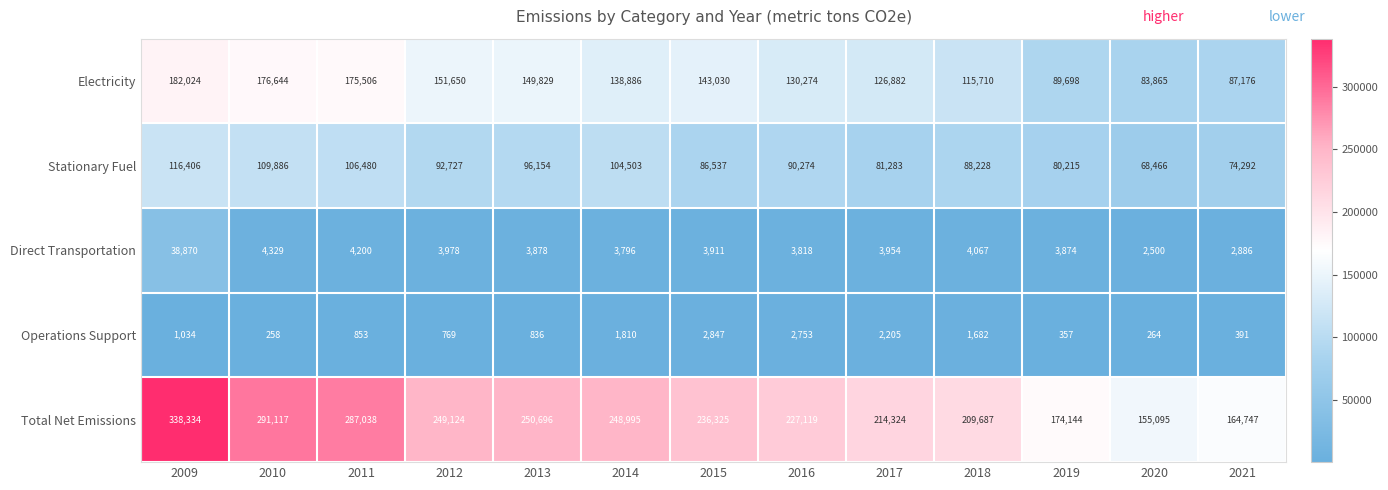

True or false: Operations Support has a value of 1132 at 2017.

False